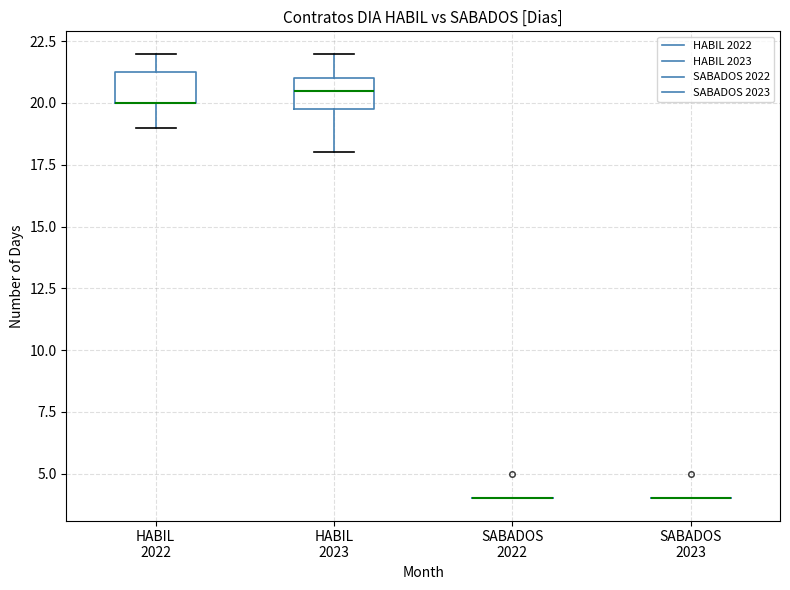

Reading left to right, transcribe this box plot: for each box, give where its median line is, the range the box spans, and where its two whiskers end, as read against the y-axis. The values are not printed on the chart, so give them approximately, as read against the axis.

HABIL 2022: median 20.0 (drawn on the box's lower edge), box 20.0 to 21.5, whiskers 19.0 to 22.0
HABIL 2023: median 20.5, box 20.0 to 21.0, whiskers 18.0 to 22.0
SABADOS 2022: box collapsed to a line at 4.0, whiskers 4.0 to 4.0
SABADOS 2023: box collapsed to a line at 4.0, whiskers 4.0 to 4.0